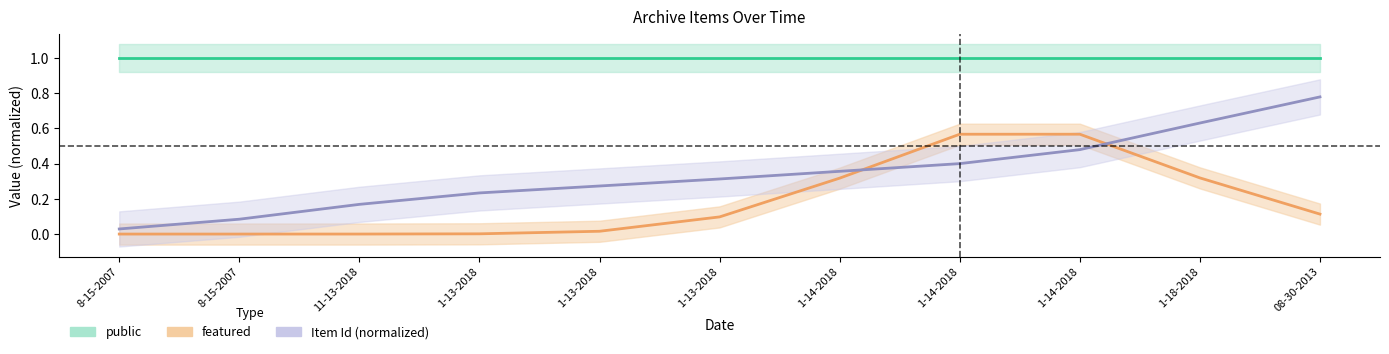

How many data points does each series have?

11